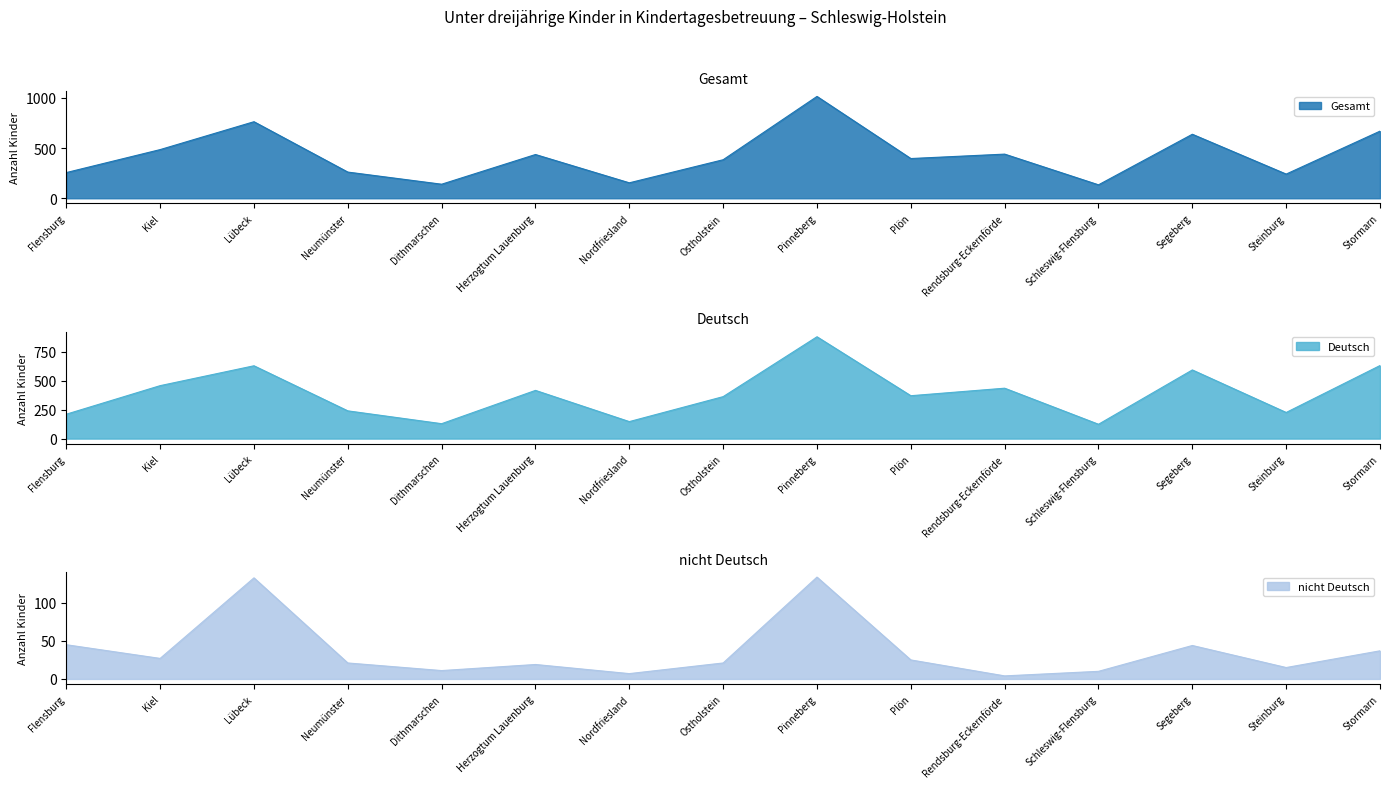

At which category is the sum across all series the highest?

Pinneberg